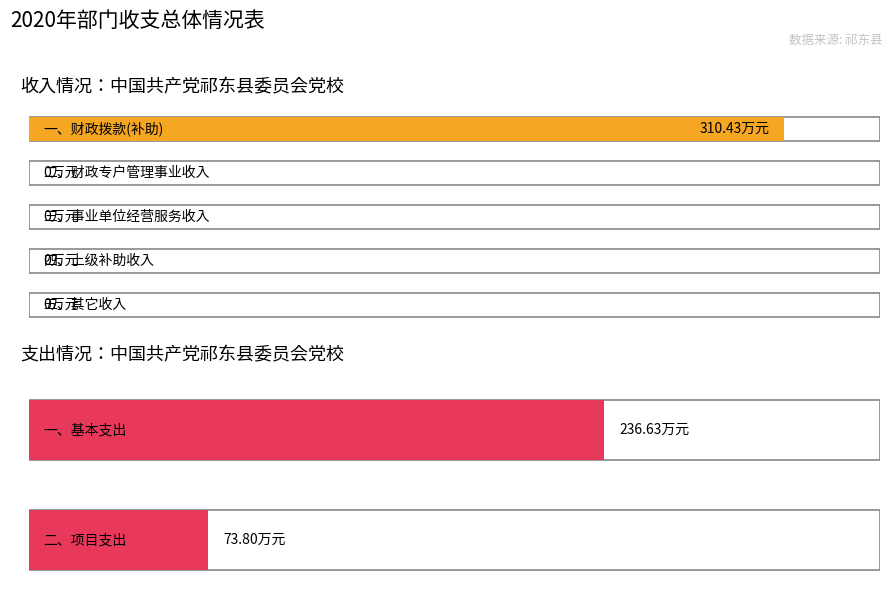

What is the label of the 1st bar from the left?

一、财政拨款(补助)